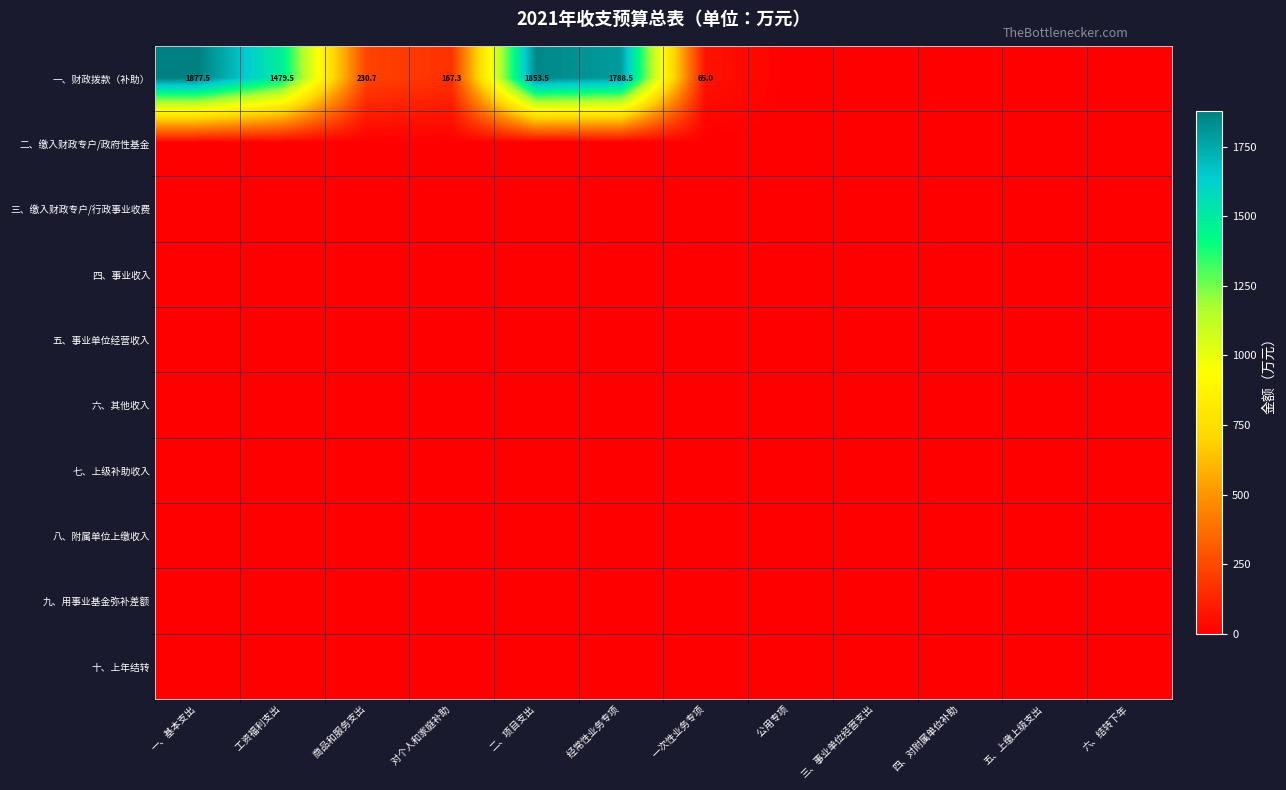

At which category is the sum across all series the highest?

一、基本支出